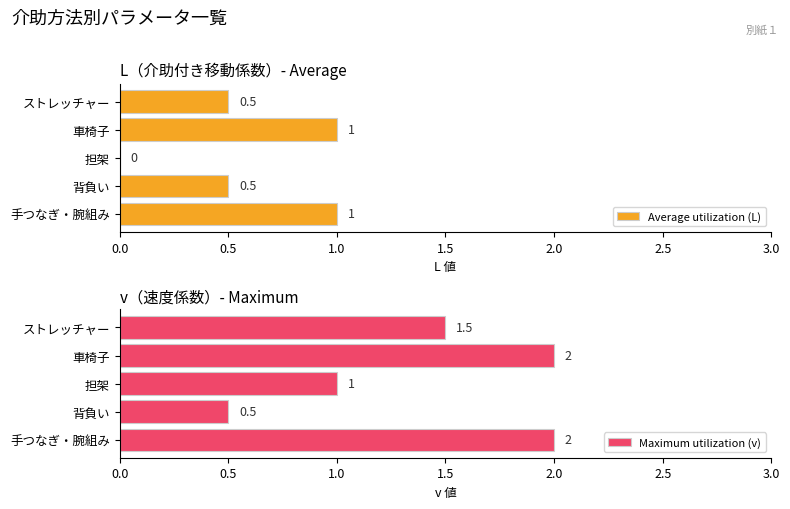

Is it true that Average utilization (L) equals 0.5 at 1.5?

False